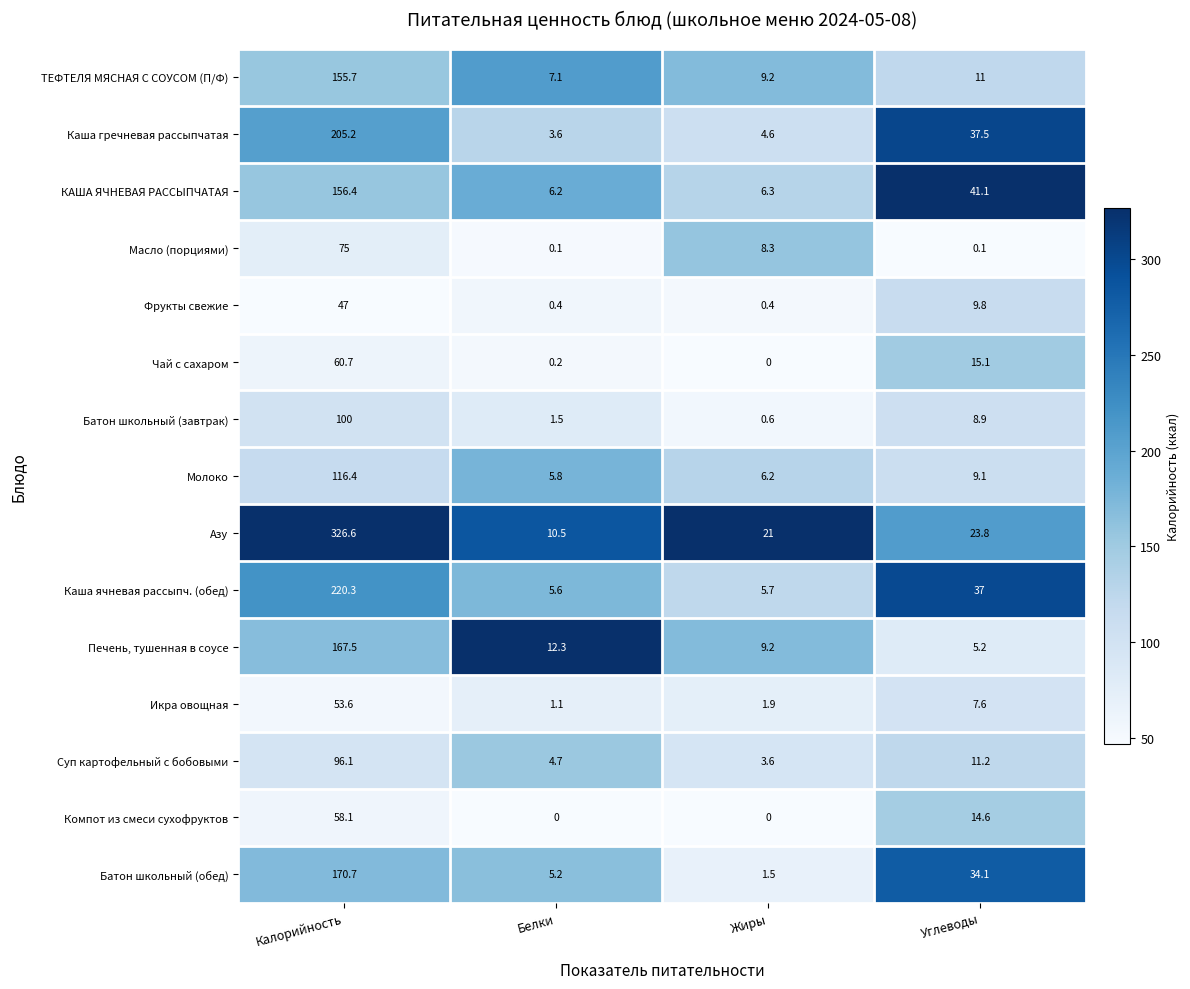

What is the spread (max minus min) of values at Калорийность?

279.6